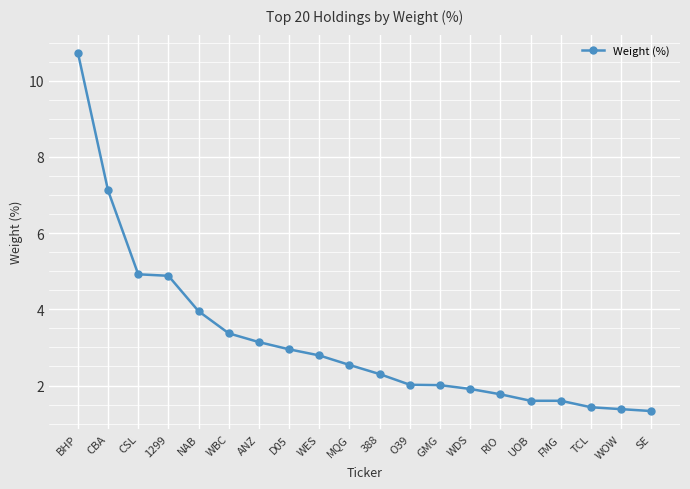

What is the label of the 16th point from the right?

NAB